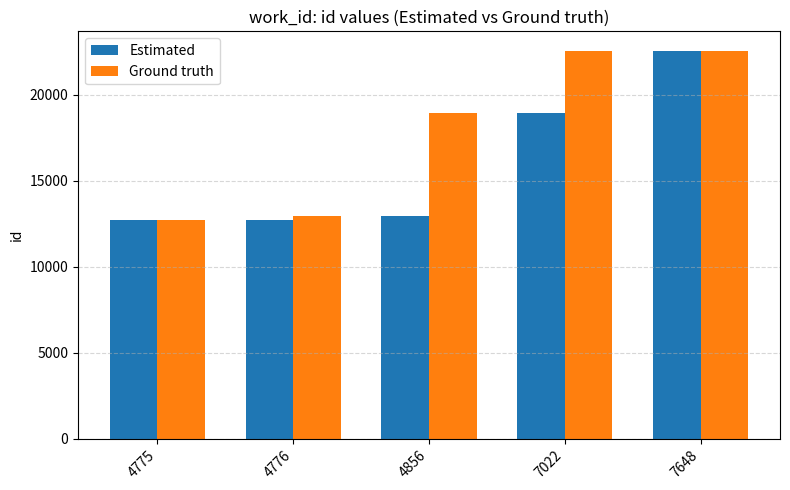

At 4776, list the series in order from smallest to largest.

Estimated, Ground truth